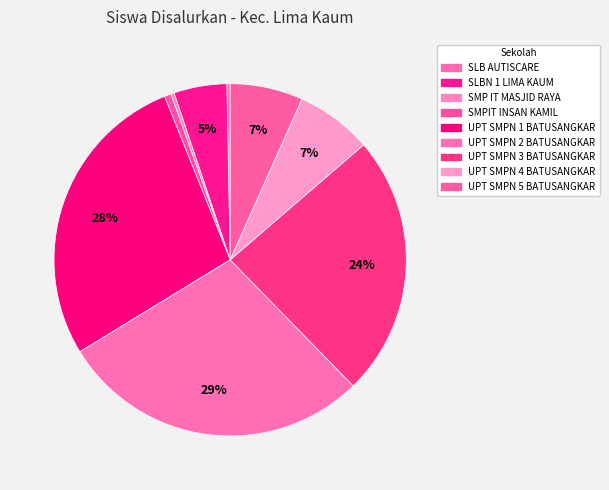

To the nearest percent, what portion does SLBN 1 LIMA KAUM represent?

5%